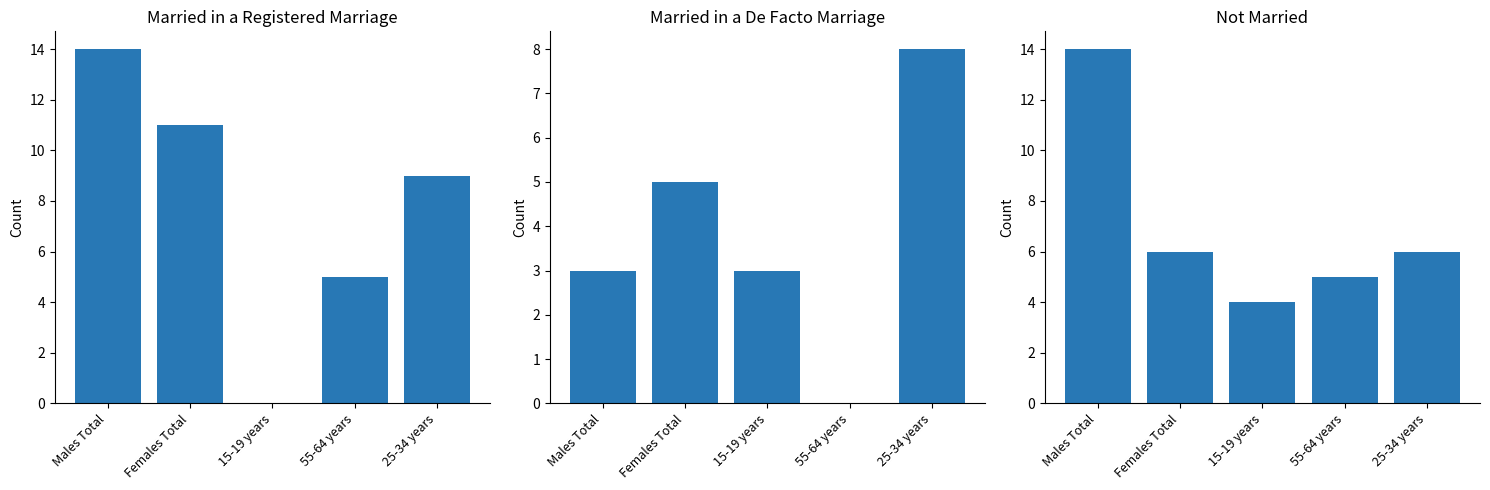

Count the Married in a de facto marriage values in the range 3 to 5.

3